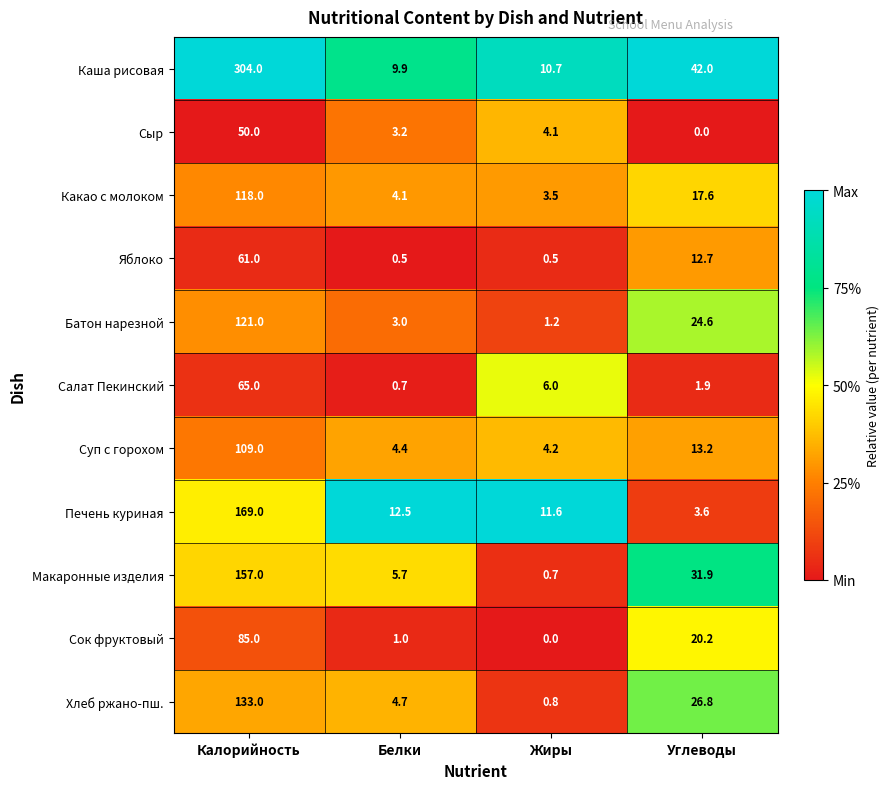

At which label does Хлеб ржано-пш. reach its minimum?

Жиры